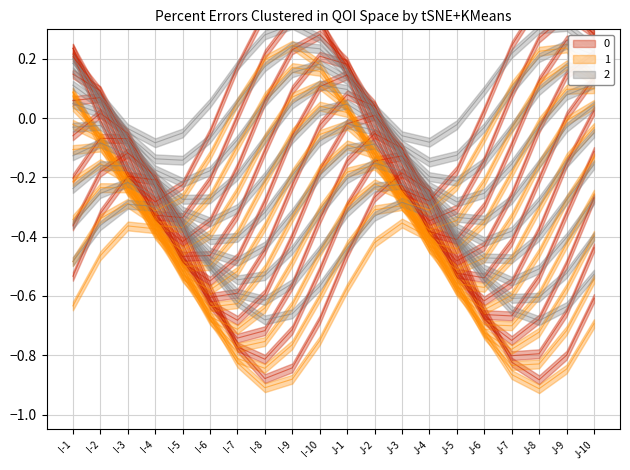

True or false: 0 has a value of 0 at I-10.

True